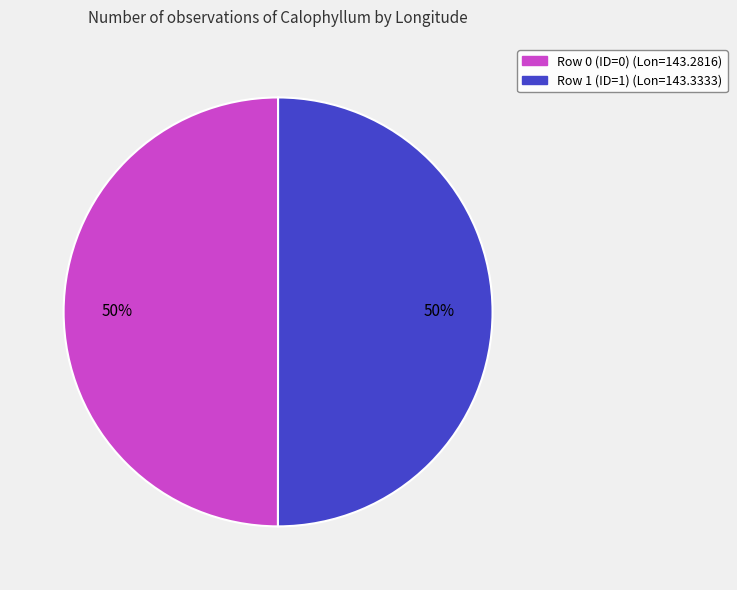

What is the ratio of the value at Row 0 (ID=0) (Lon=143.2816) to the value at Row 1 (ID=1) (Lon=143.3333)?

1.0